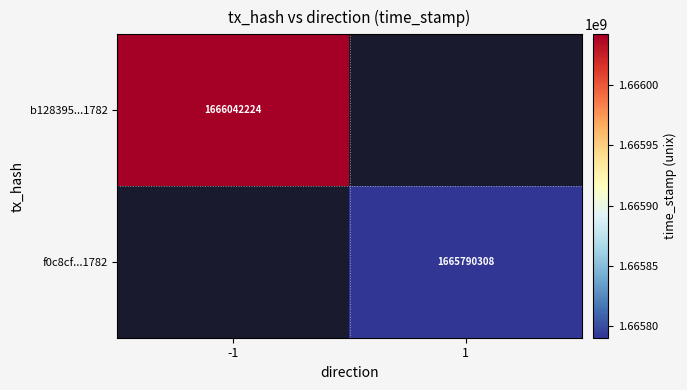

How many categories are shown in the chart?

2